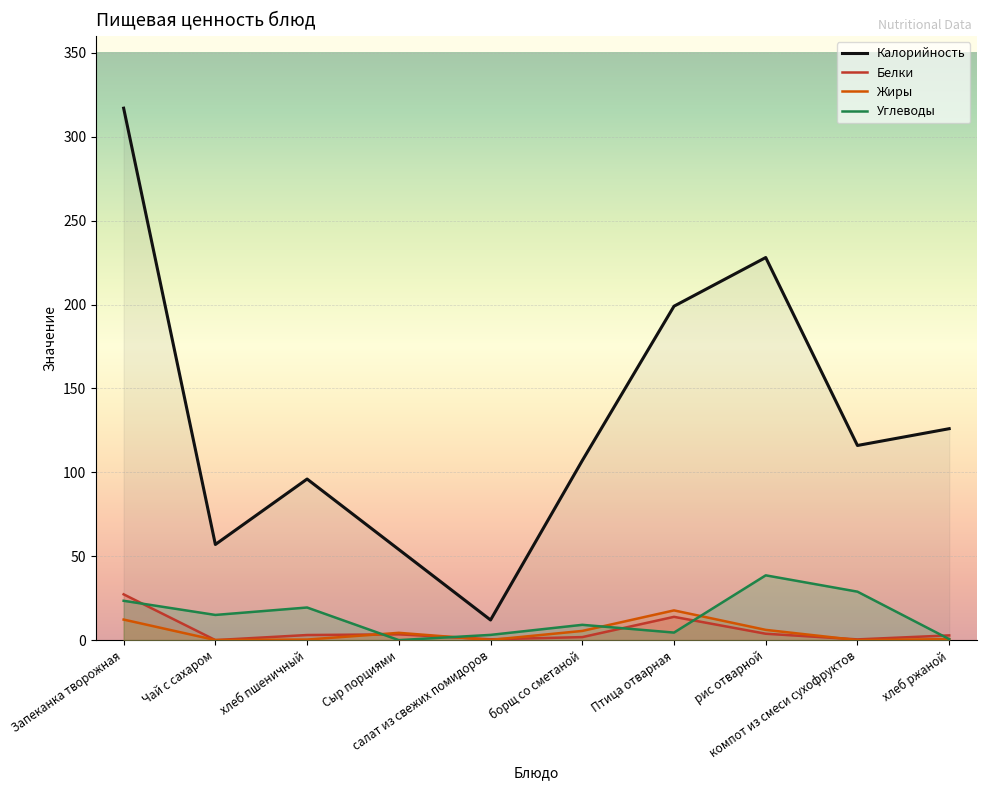

The Белки series shows 3.0 at хлеб пшеничный. True or false?

True